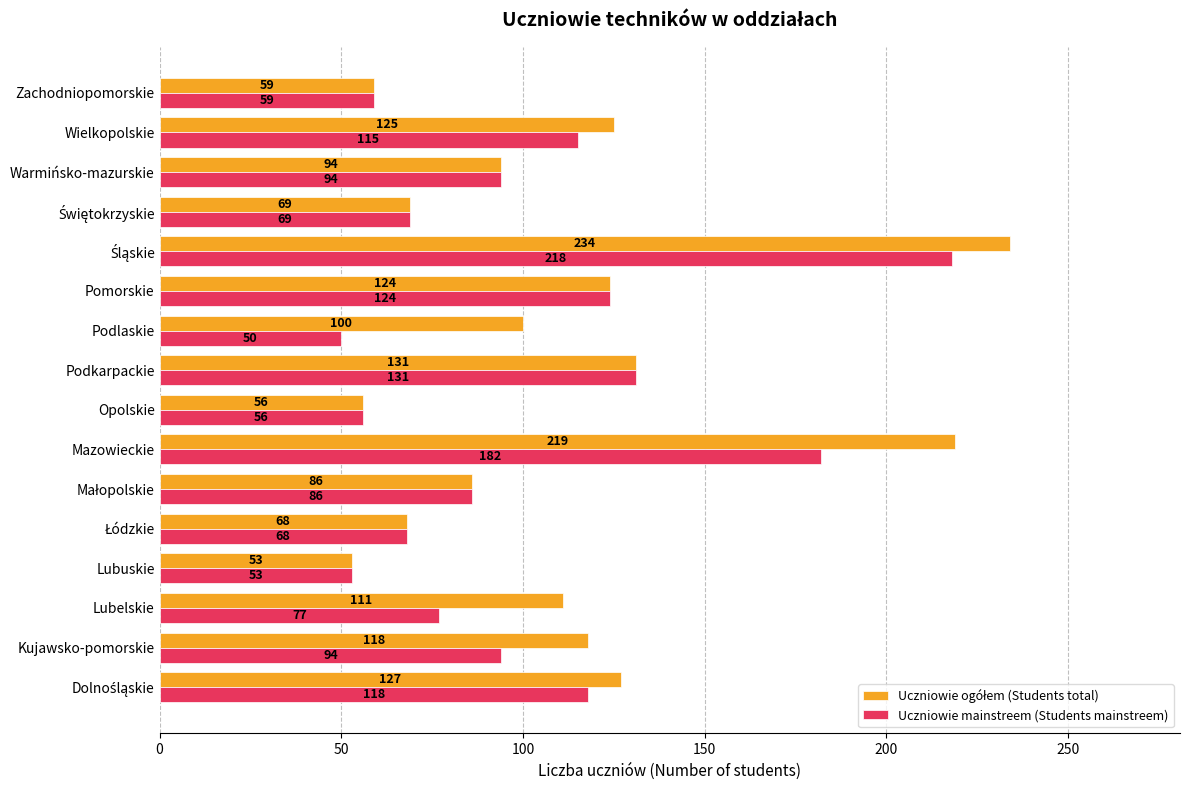

What is the total value across all series at Wielkopolskie?

240